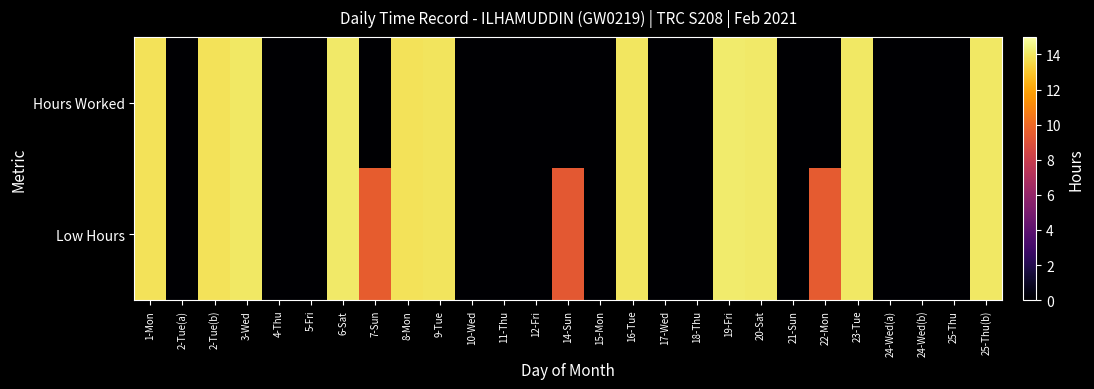

How many categories are shown in the chart?

27